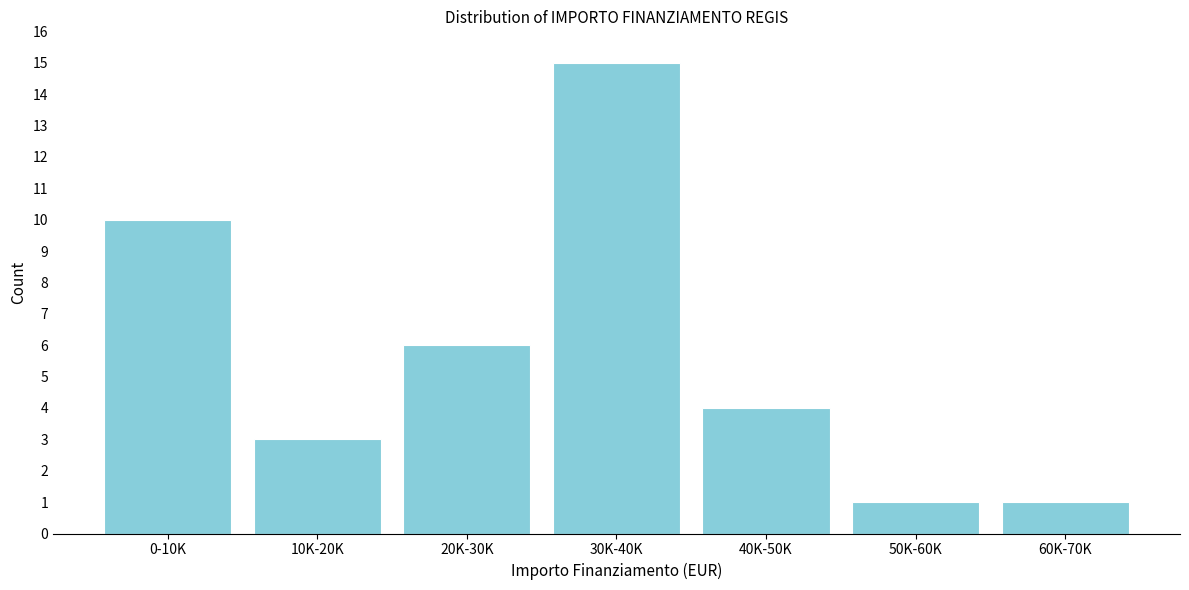

Reading left to right, transcribe all the data shown in this chart.

0-10K=10	10K-20K=3	20K-30K=6	30K-40K=15	40K-50K=4	50K-60K=1	60K-70K=1